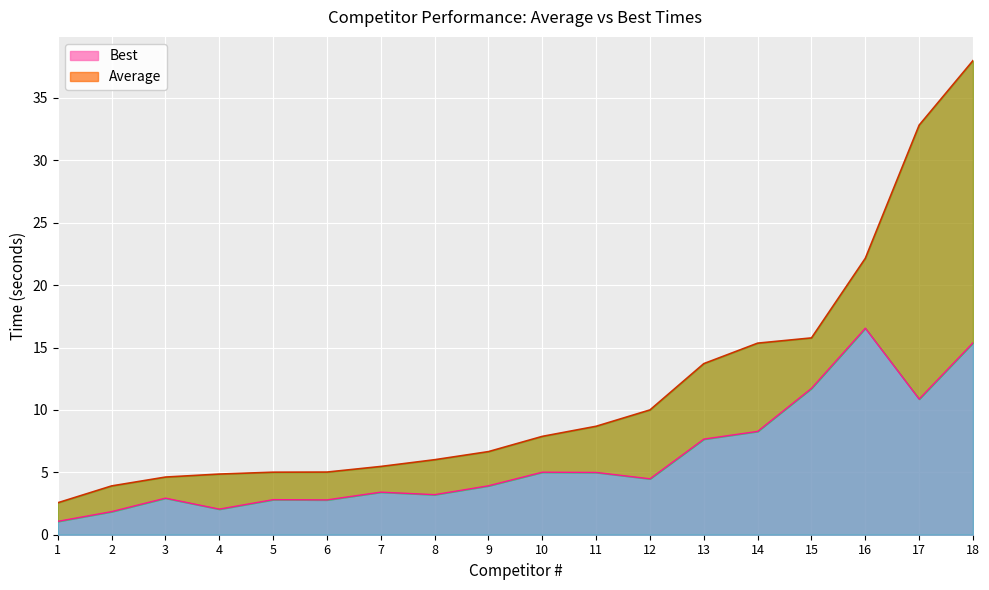

List the series in order of their peak value, lowest first.

Best, Average